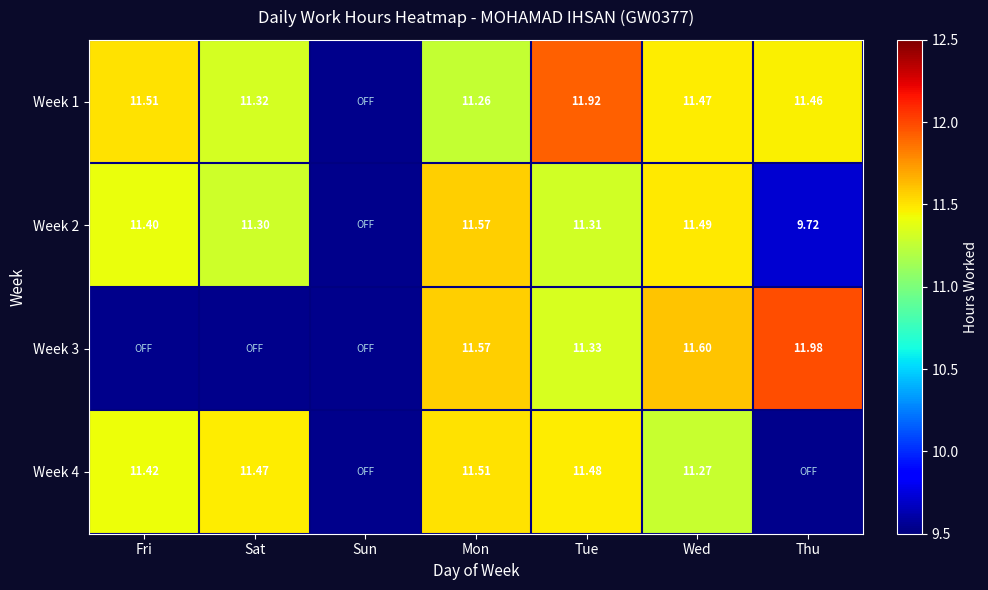

Is the value of Week 2 at Mon greater than the value of Week 1 at Fri?

Yes